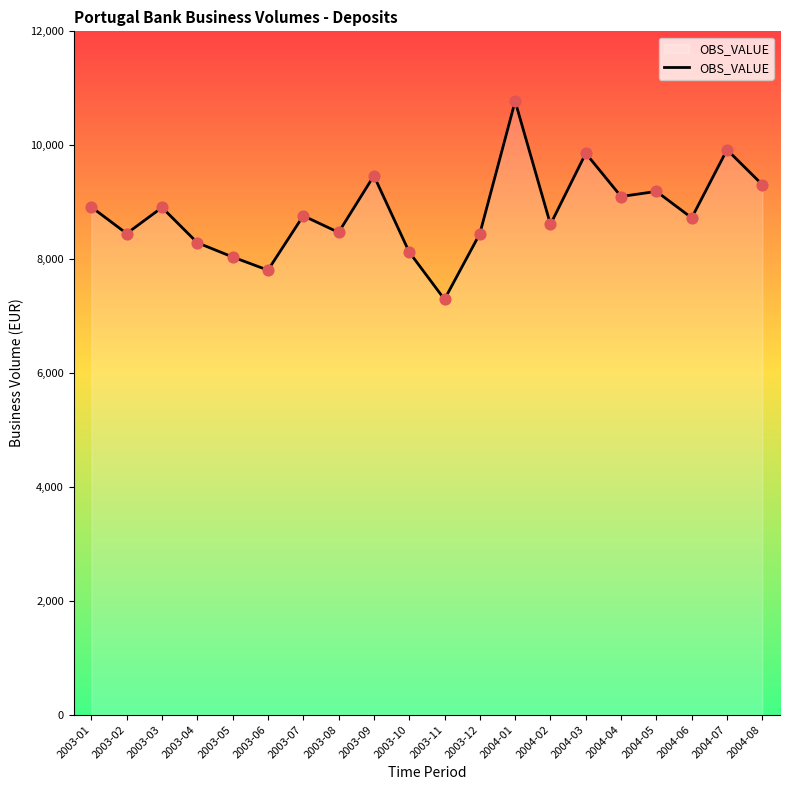

Which has a higher value, 2004-08 or 2004-02?

2004-08